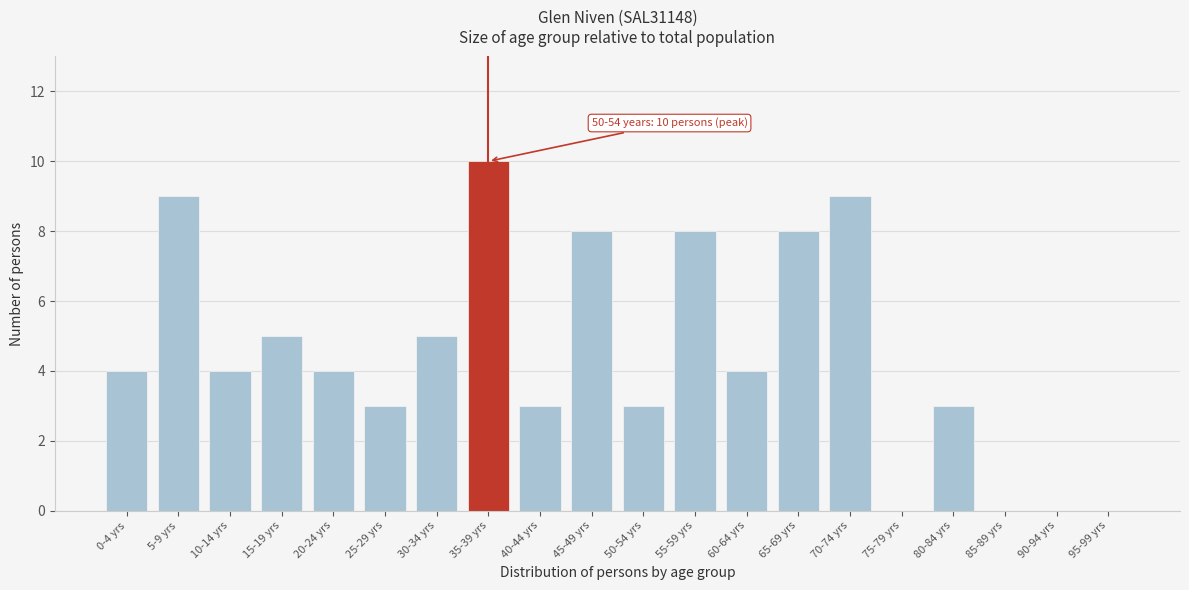

Reading left to right, list all the values displayed in this chart.

0-4 yrs=4	5-9 yrs=9	10-14 yrs=4	15-19 yrs=5	20-24 yrs=4	25-29 yrs=3	30-34 yrs=5	35-39 yrs=10	40-44 yrs=3	45-49 yrs=8	50-54 yrs=3	55-59 yrs=8	60-64 yrs=4	65-69 yrs=8	70-74 yrs=9	75-79 yrs=0	80-84 yrs=3	85-89 yrs=0	90-94 yrs=0	95-99 yrs=0